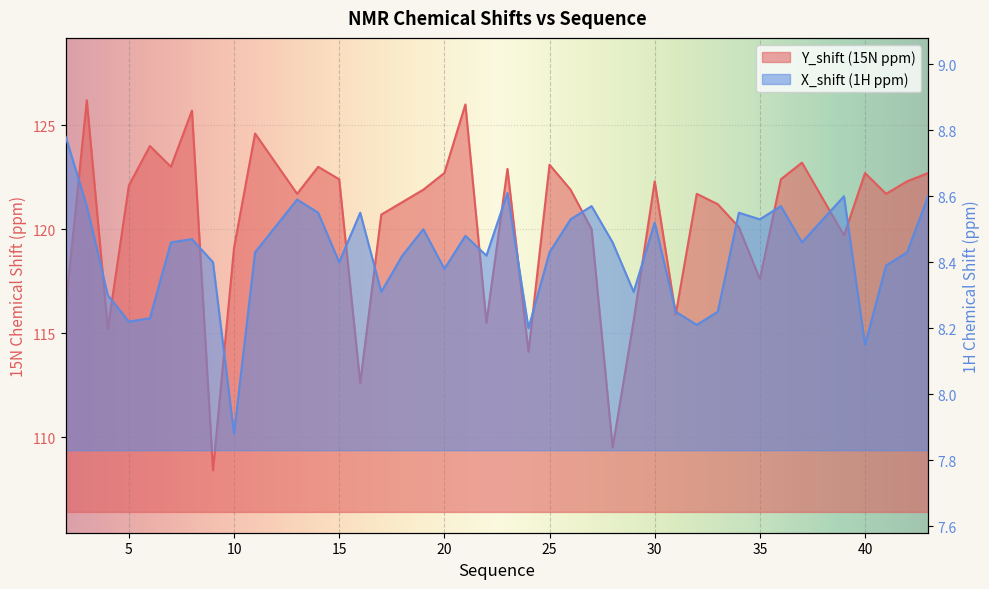

True or false: X_shift and Y_shift cross at least once.

False